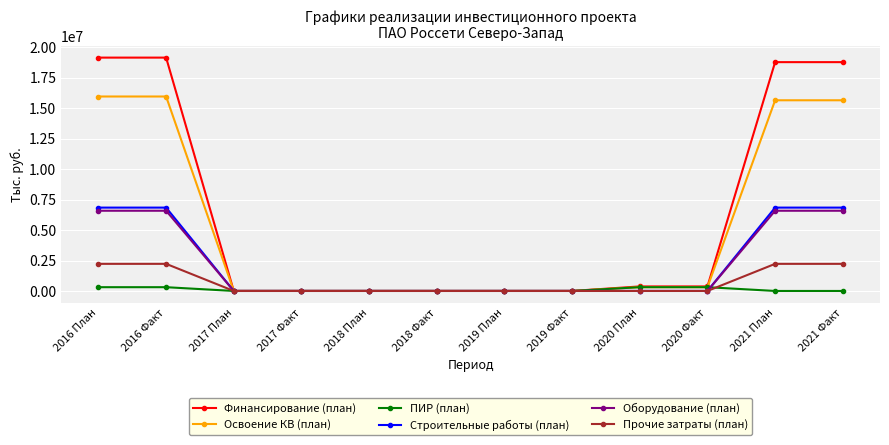

What is the greatest value displayed?

19162932